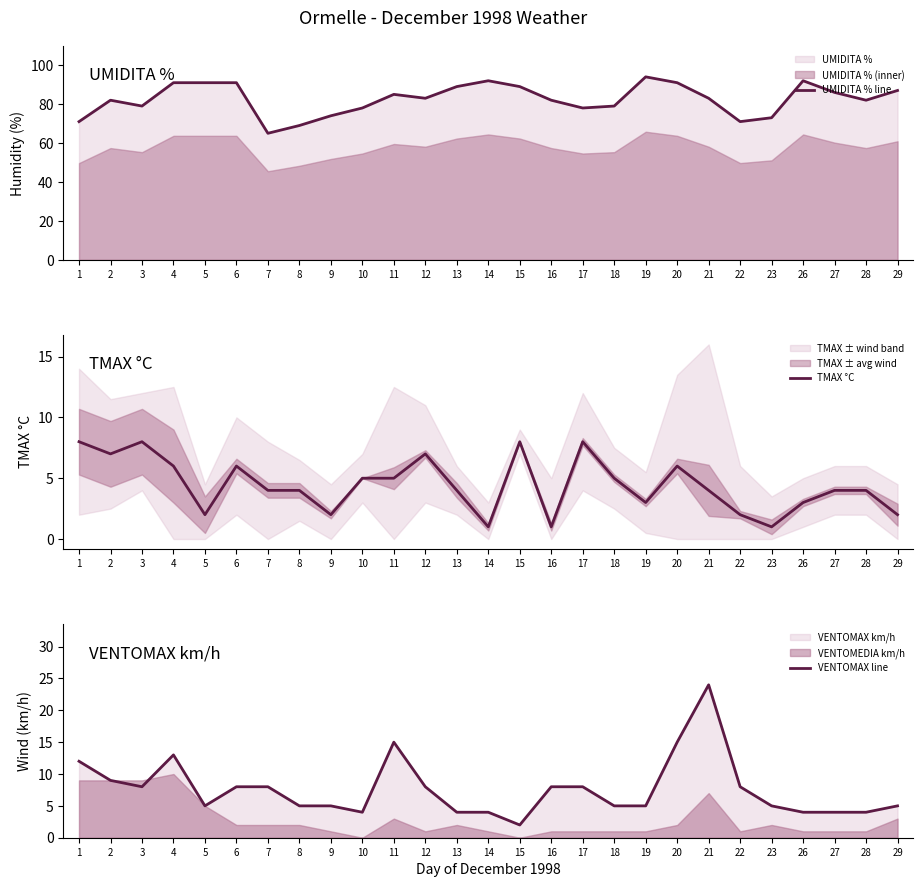

Where is the first local minimum for UMIDITA % line?

3